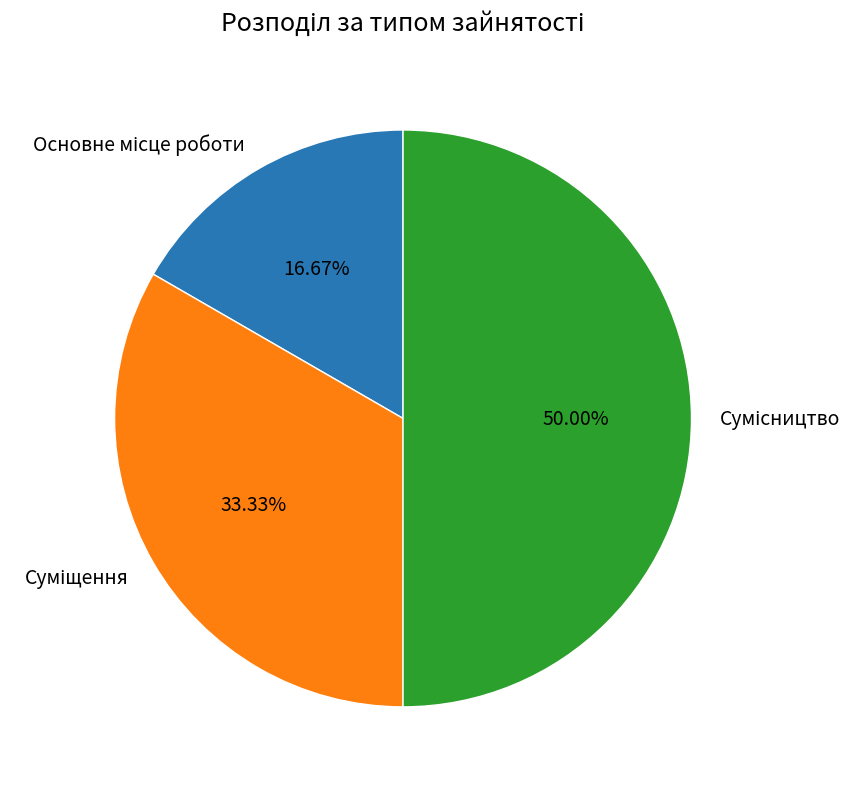

Is there a majority slice in this chart?

No